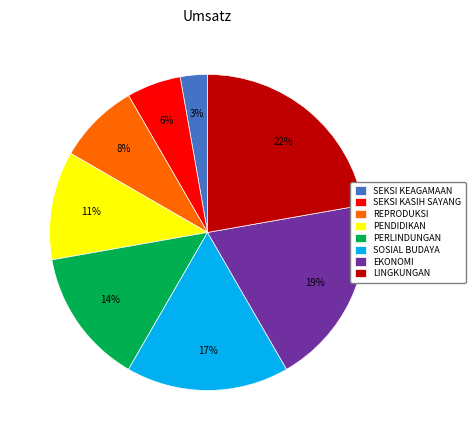

Does EKONOMI account for over 50% of the chart?

No